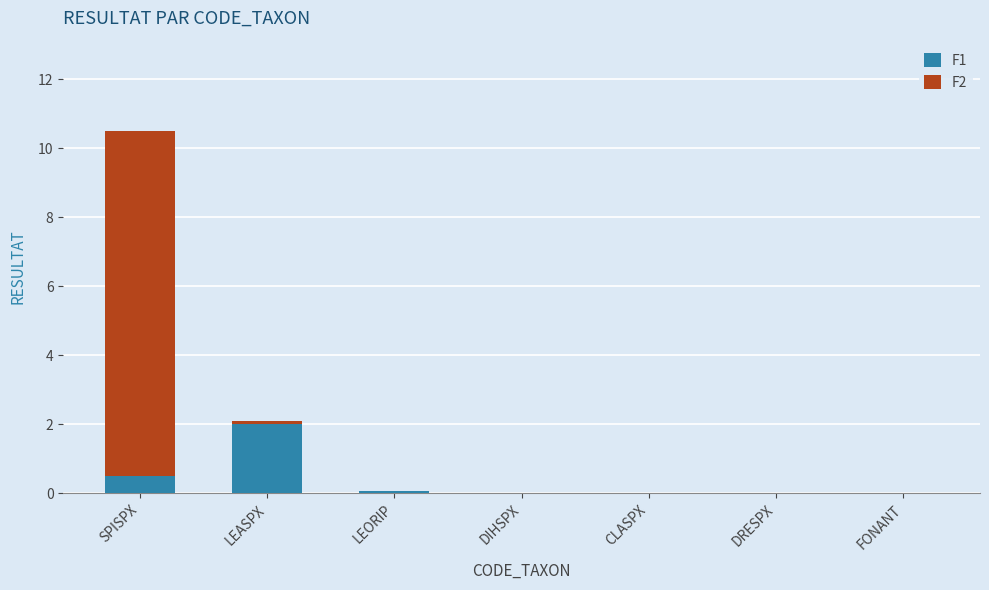

The value of F1 at LEORIP is 0.1. True or false?

True